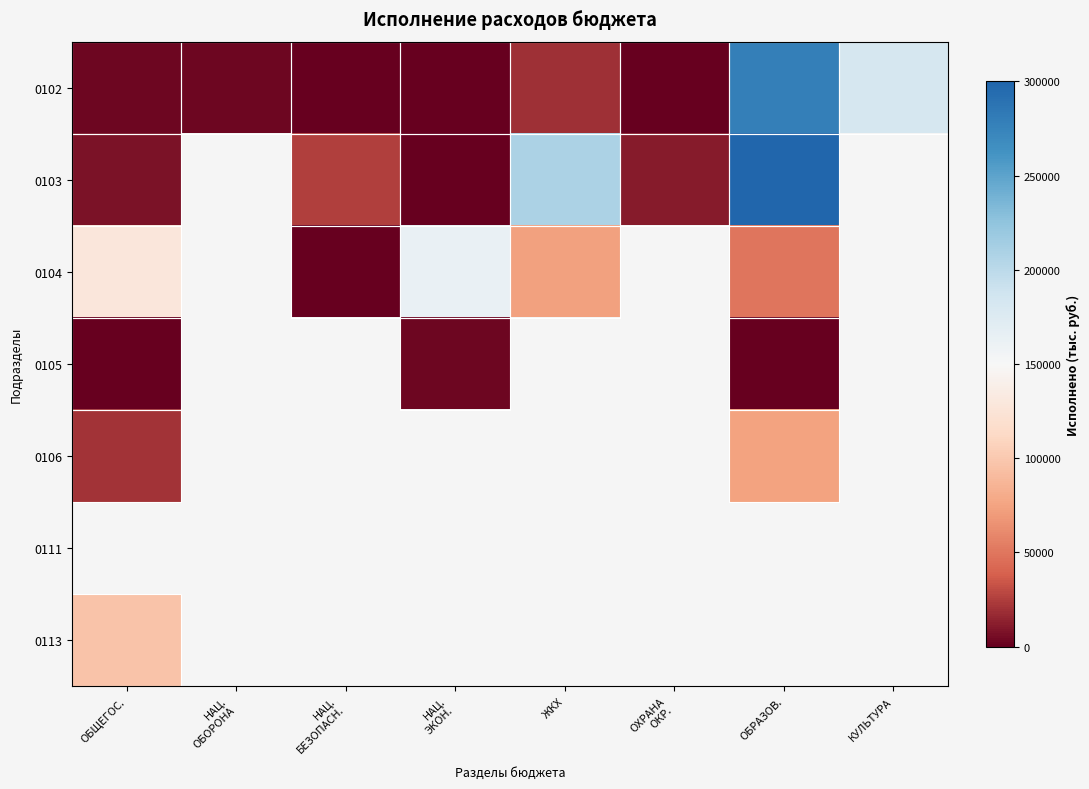

What is the sum of the 0105 values at ОБРАЗОВ. and НАЦ. ЭКОН.?

4022.6